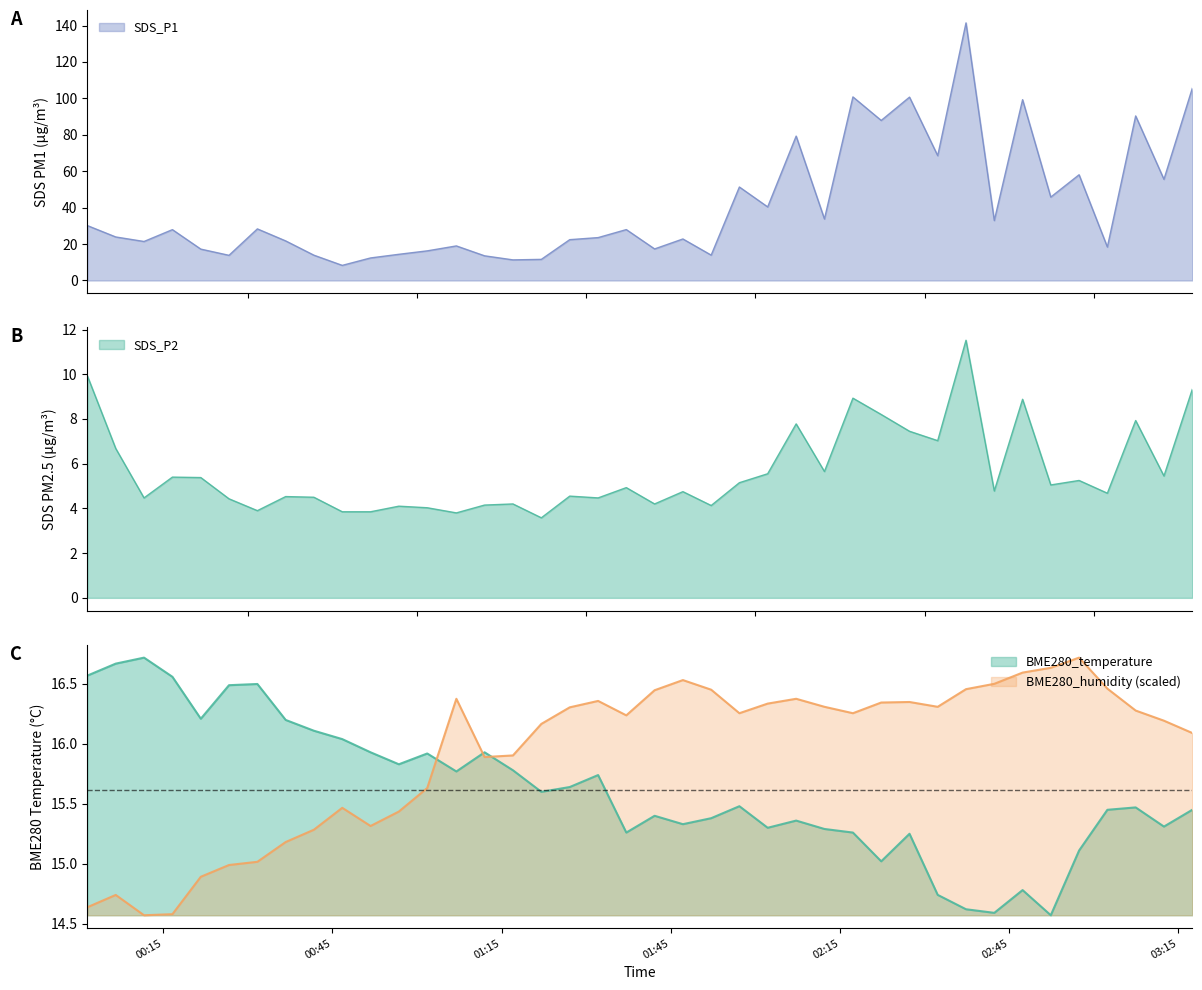

What are all the series names shown in the legend?

BME280_temperature, BME280_humidity, SDS_P1, SDS_P2